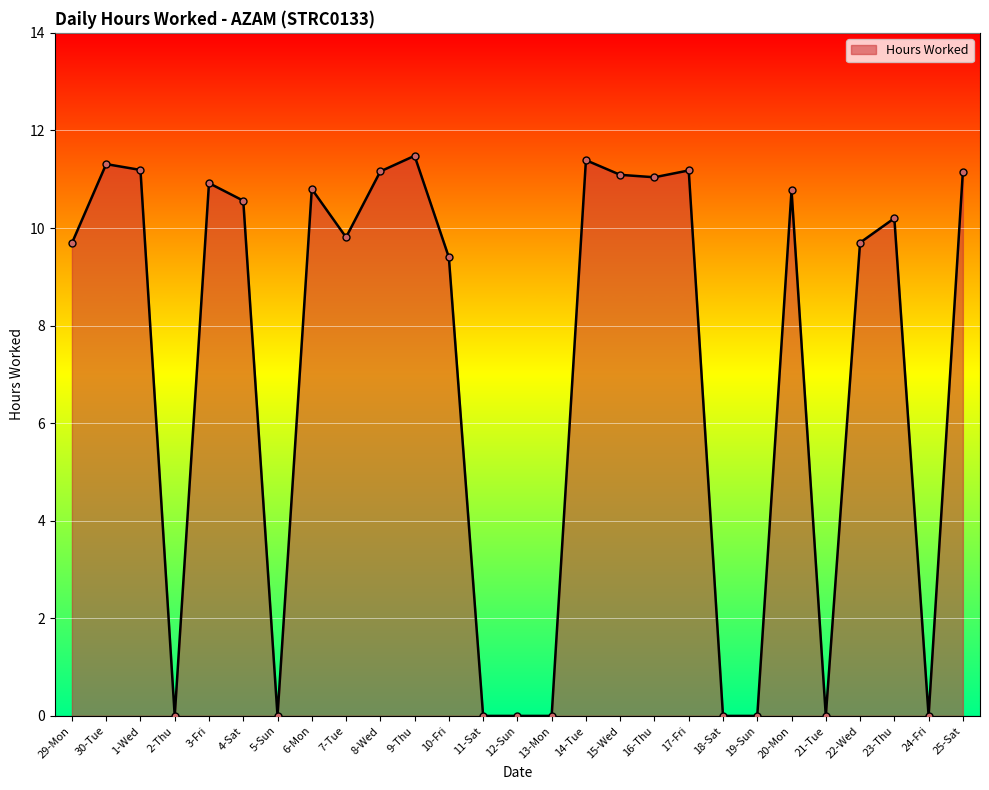

What is the greatest value displayed?

11.5